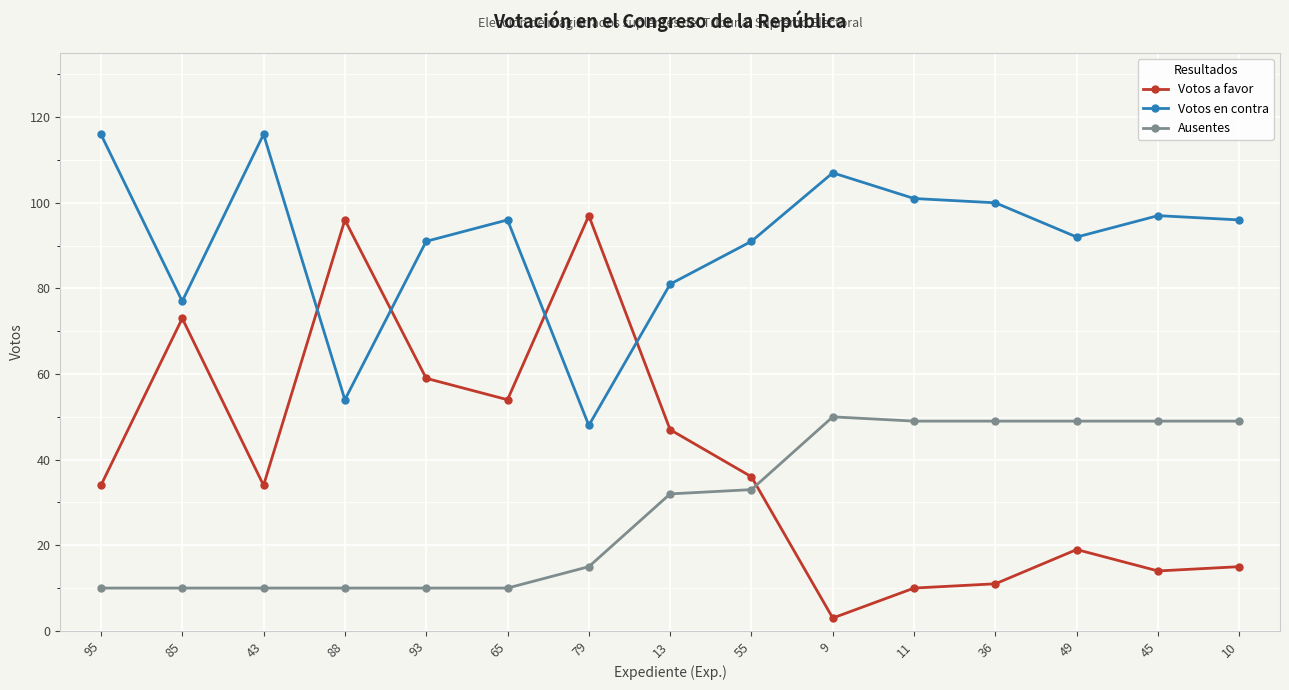

At which label does Votos a favor reach its minimum?

9